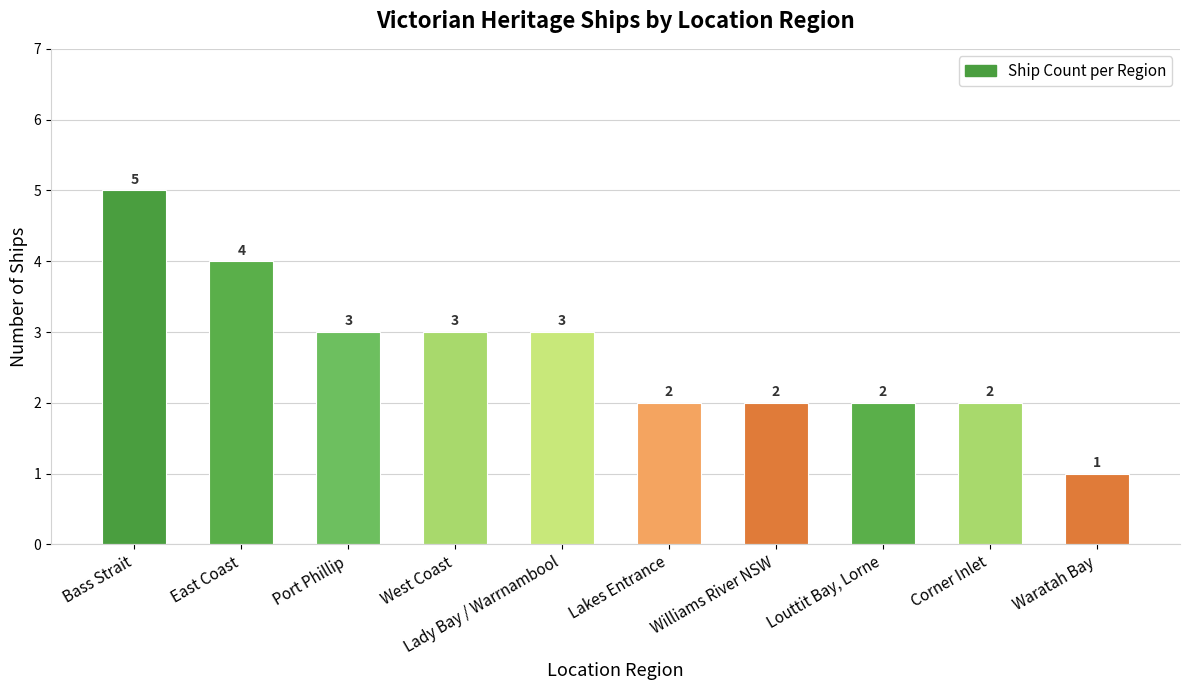

The chart shows a value of 1 at Lakes Entrance. True or false?

False